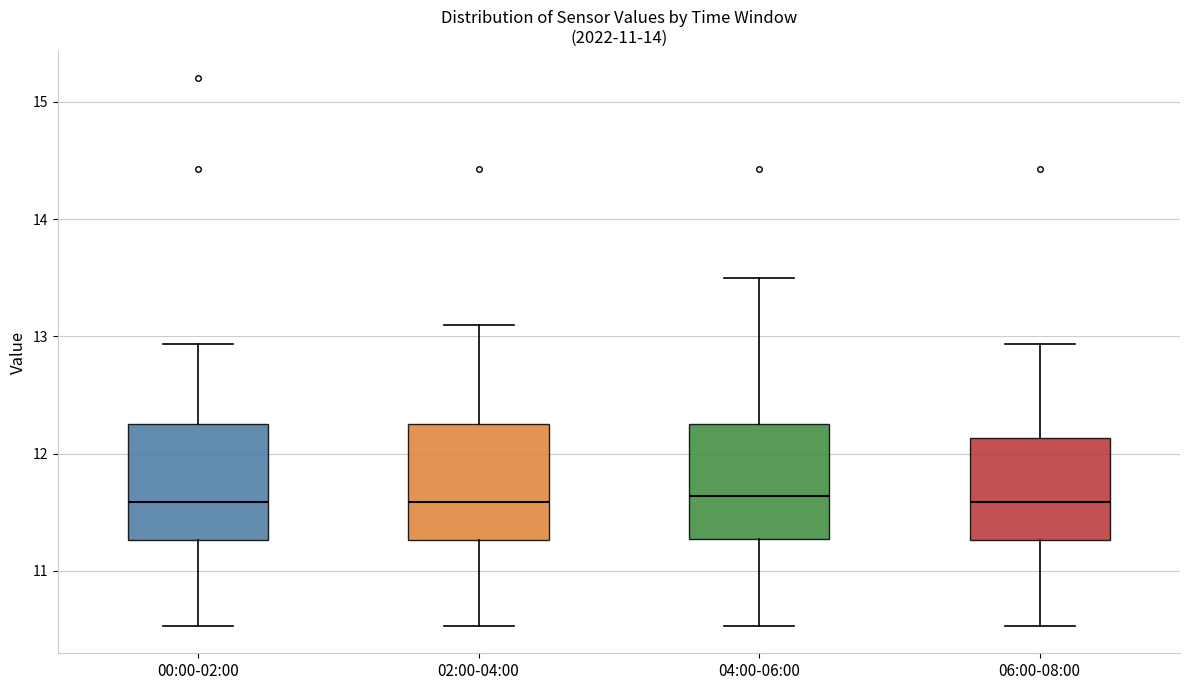

Reading left to right, transcribe this box plot: for each box, give where its median line is, the range the box spans, and where its two whiskers end, as read against the y-axis. The values are not printed on the chart, so give them approximately, as read against the axis.

00:00-02:00: median 11.6, box 11.3 to 12.3, whiskers 10.5 to 12.9
02:00-04:00: median 11.6, box 11.3 to 12.3, whiskers 10.5 to 13.1
04:00-06:00: median 11.6, box 11.3 to 12.3, whiskers 10.5 to 13.5
06:00-08:00: median 11.6, box 11.3 to 12.1, whiskers 10.5 to 12.9